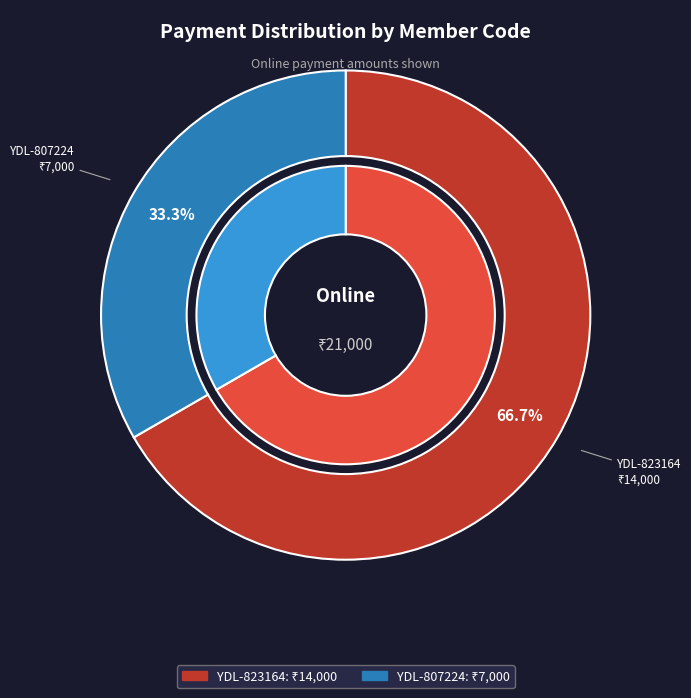

Count the number of slices in the pie.

2